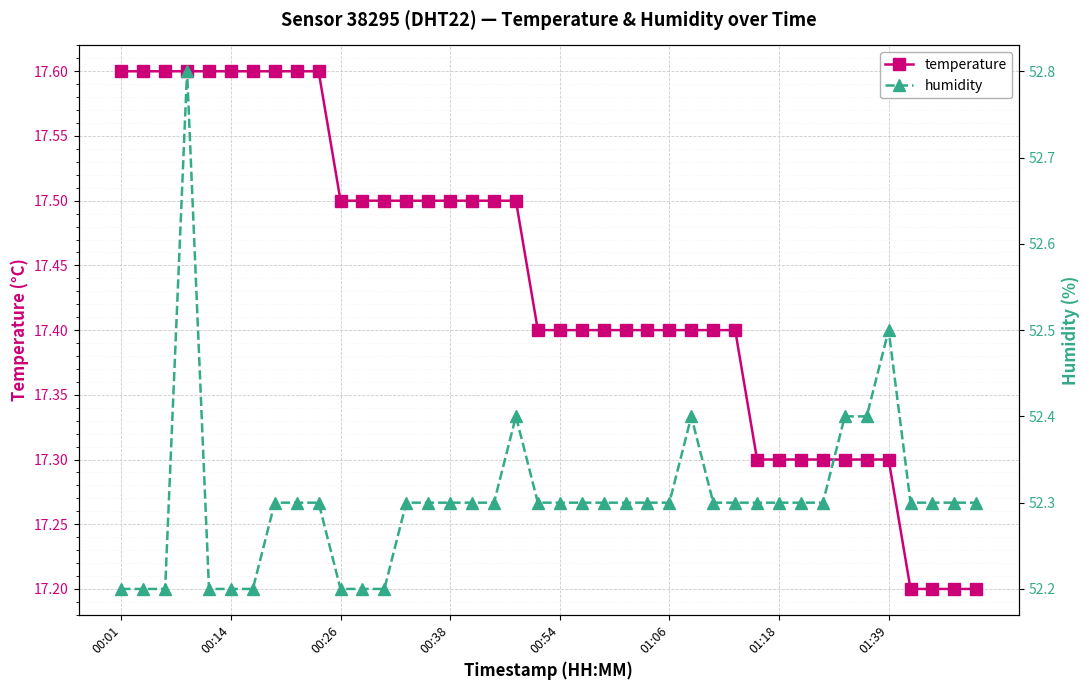

Is it true that temperature equals 5.1 at 27?

False